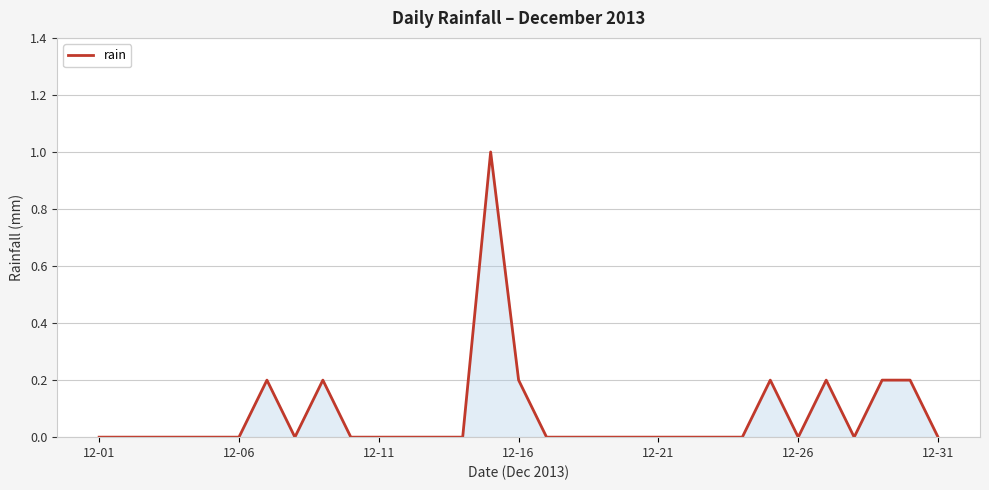

Count the number of categories in the chart.

31